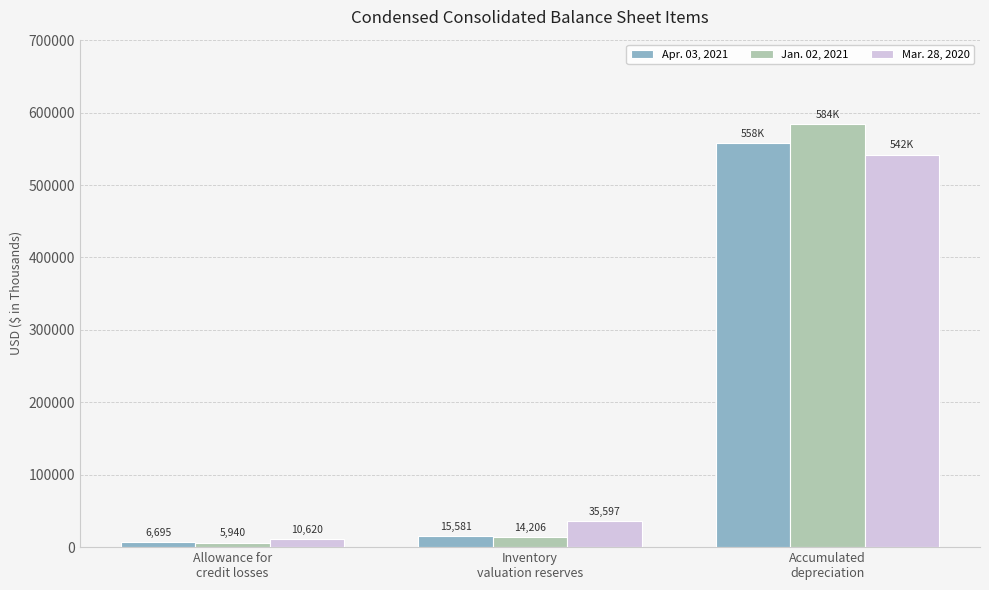

What position from the left is Accumulated
depreciation?

3